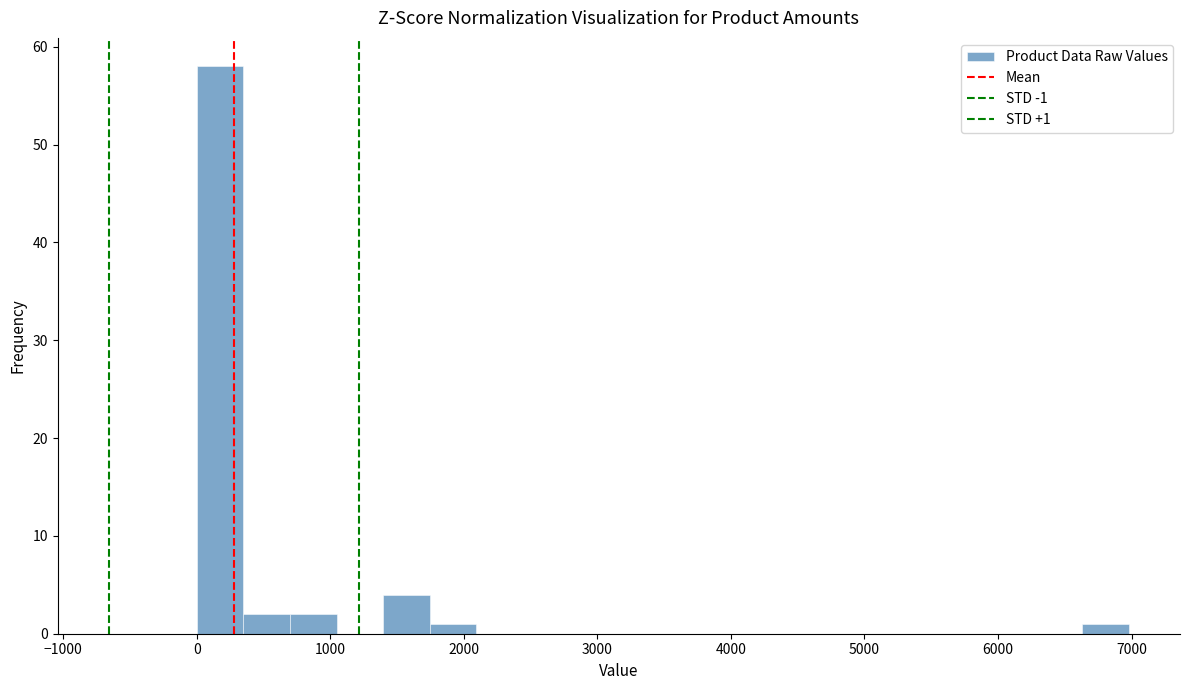

Read against the x-axis, roughly where is the centre of the tallest bar?

200